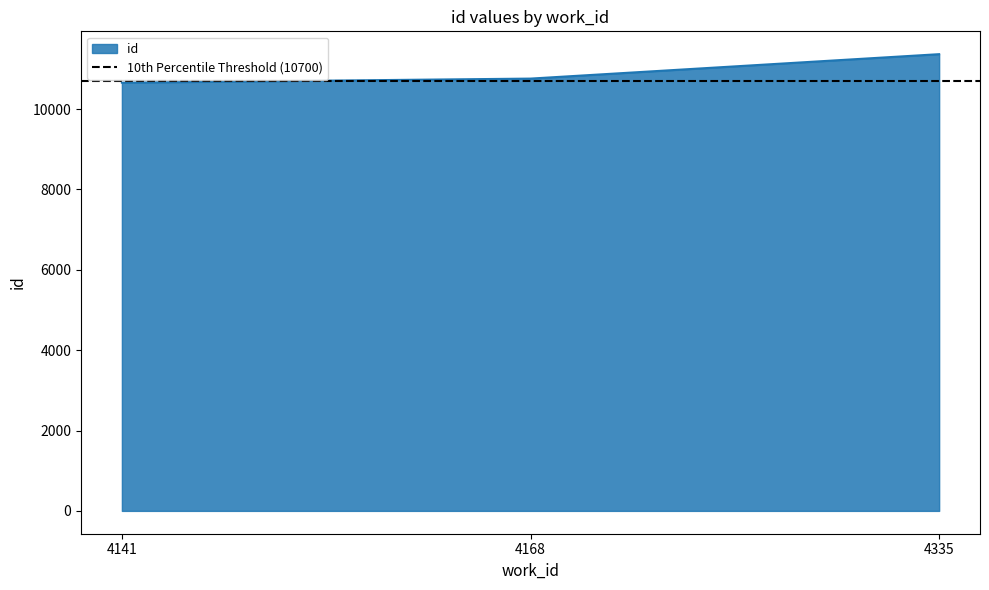

Where does the data first go above 10760?

4335